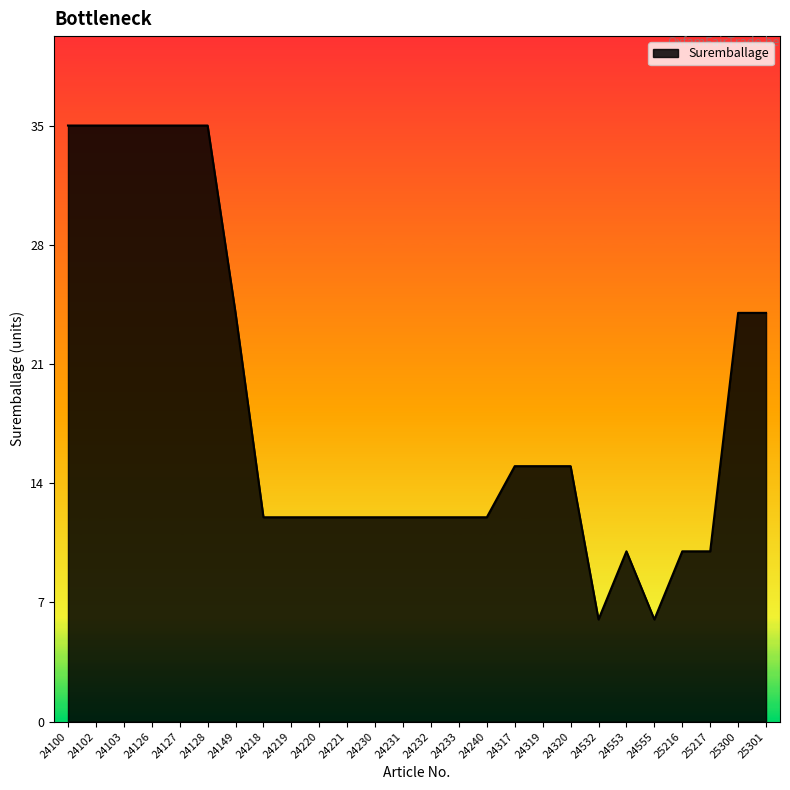

What is the change in value from 24127 to 24231?

-23